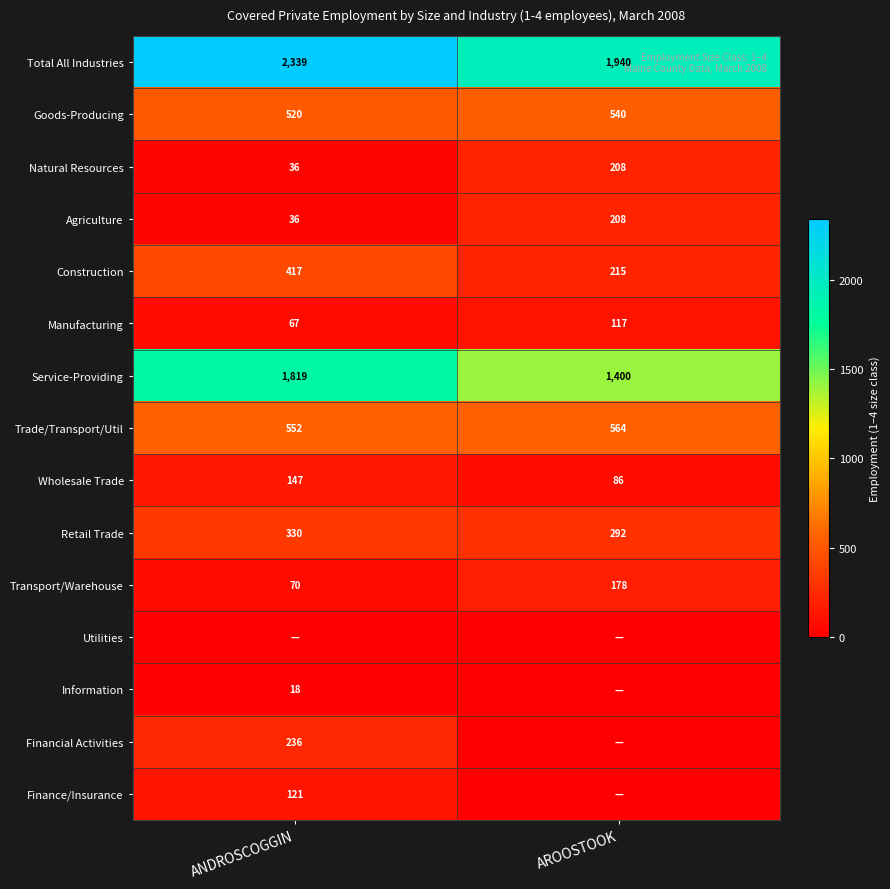

How many Construction values are between 215 and 417?

2